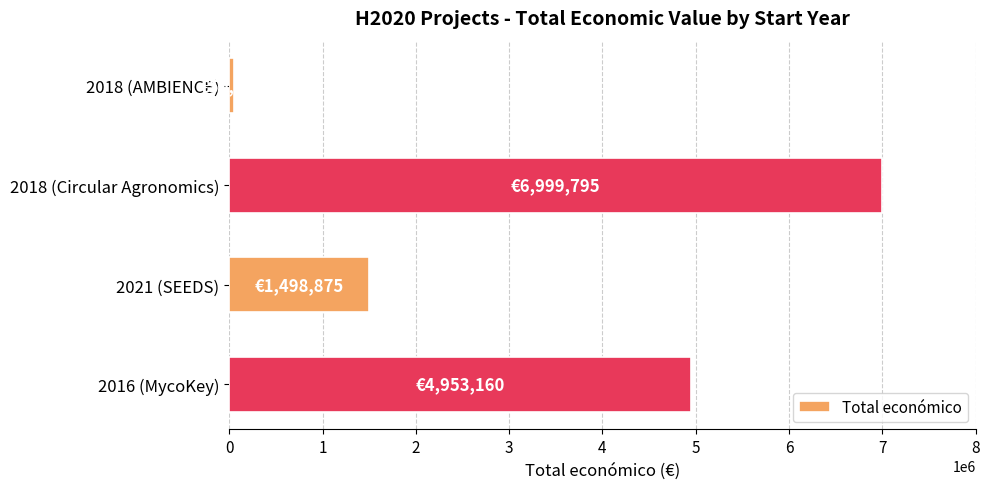

List the labels in order of value, largest first.

2018 (Circular Agronomics), 2016 (MycoKey), 2021 (SEEDS), 2018 (AMBIENCE)